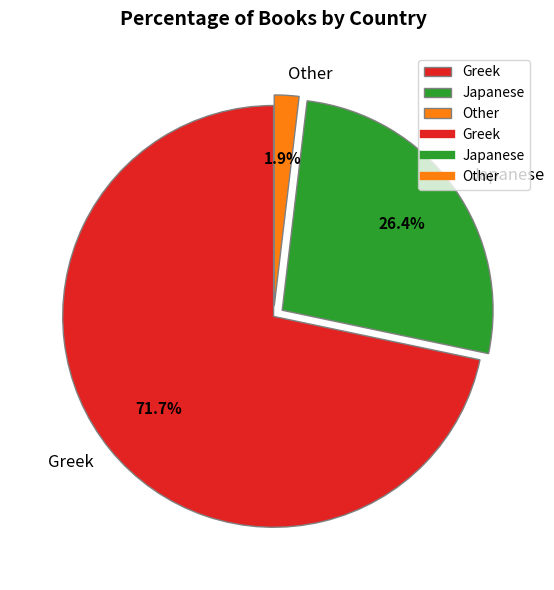

Between Greek and Japanese, which is larger?

Greek